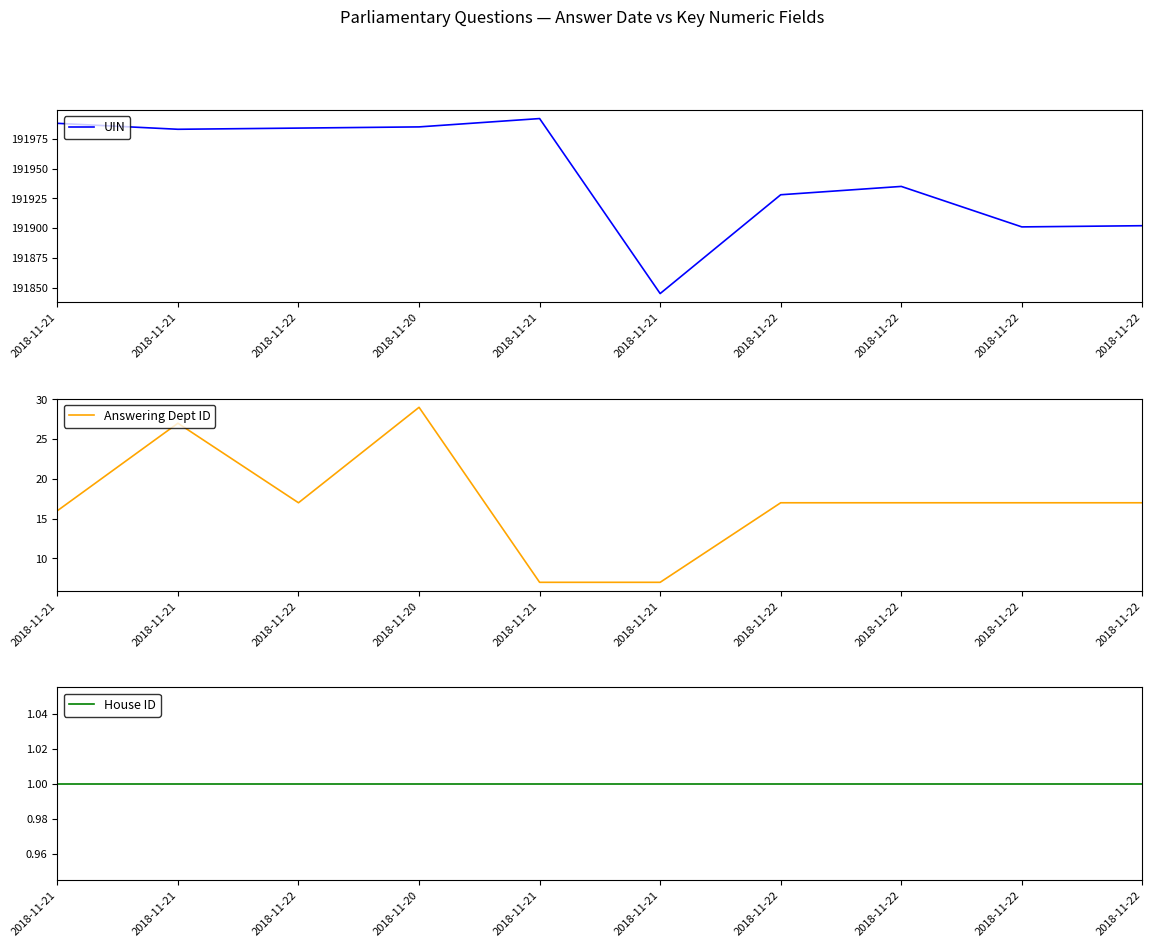

Which series has the widest spread of values?

UIN